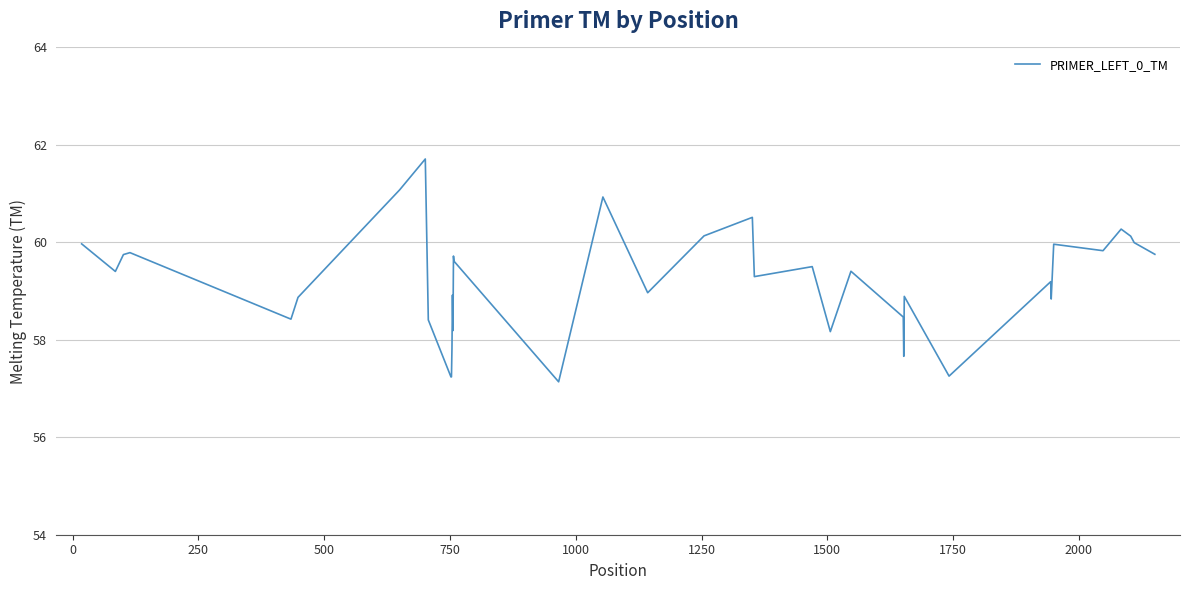

What is the minimum value shown in the chart?

57.1